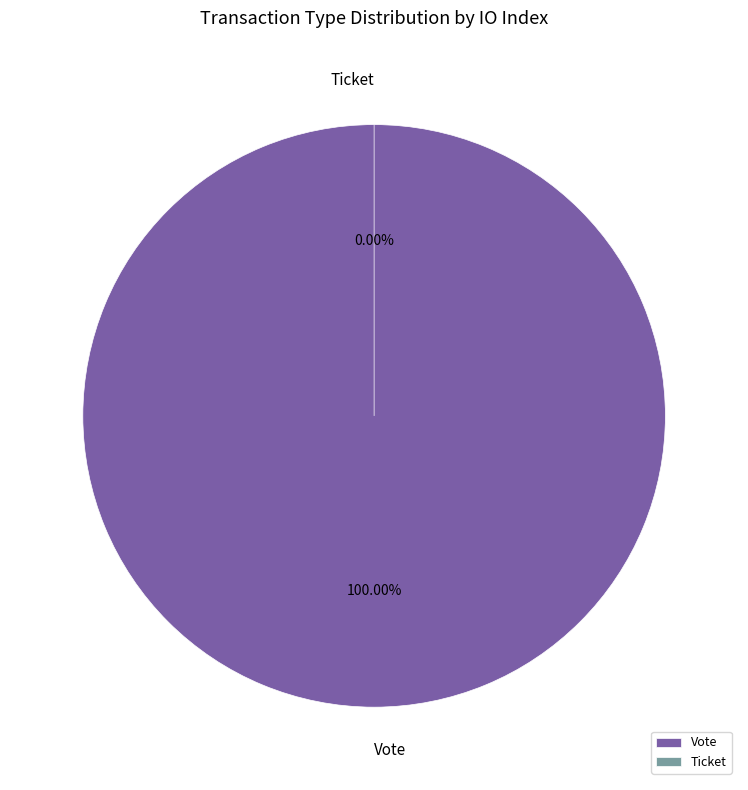

To the nearest percent, what percentage of the pie is Vote?

100%